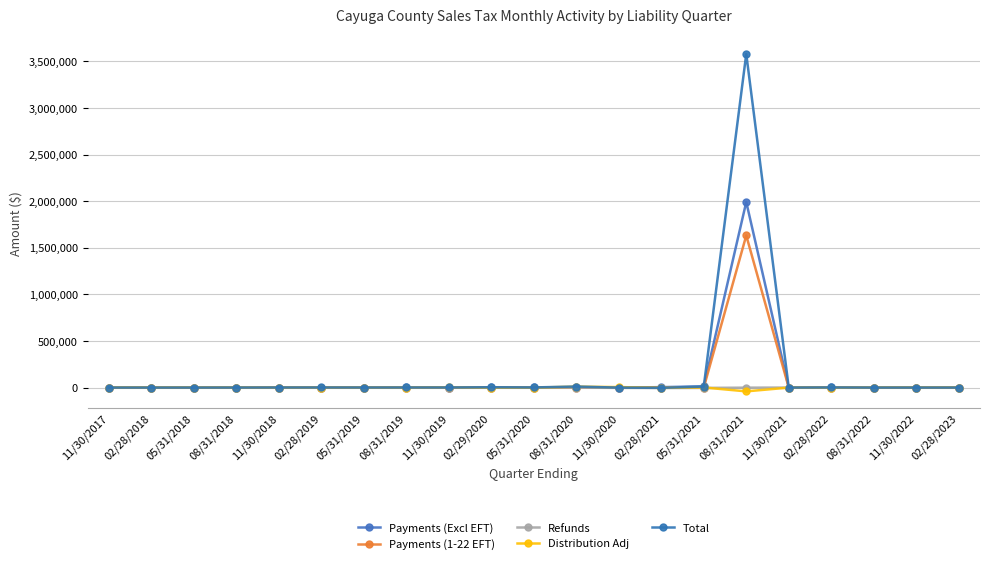

Is it true that Payments (1-22 EFT) equals -620551.7 at 02/29/2020?

False